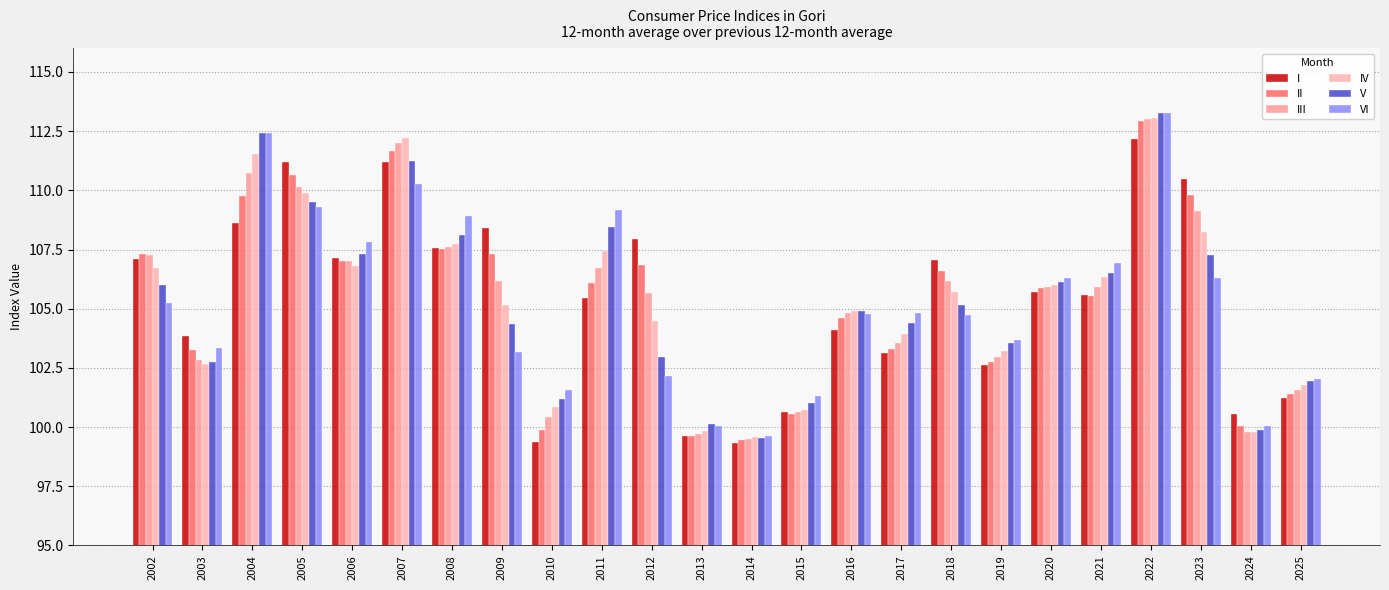

Which series has the widest spread of values?

V